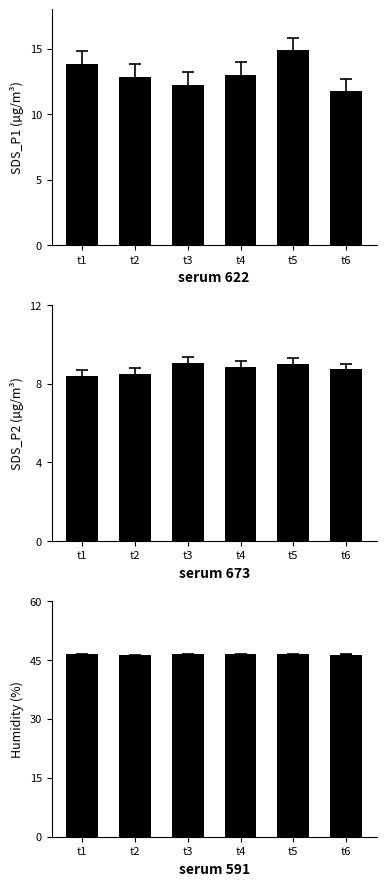

Is the value of Humidity at t6 greater than the value of SDS_P2 at t1?

Yes